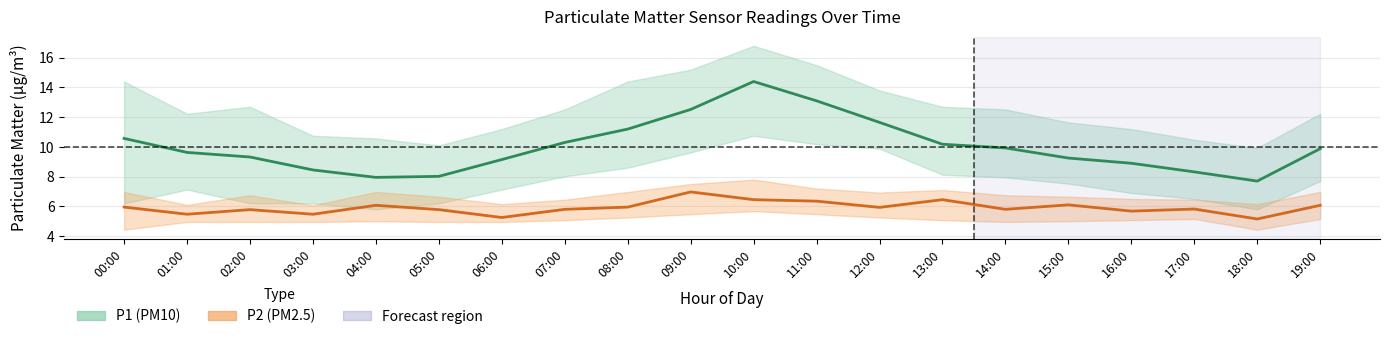

What is the average value of the P2 (PM2.5) series?

5.9